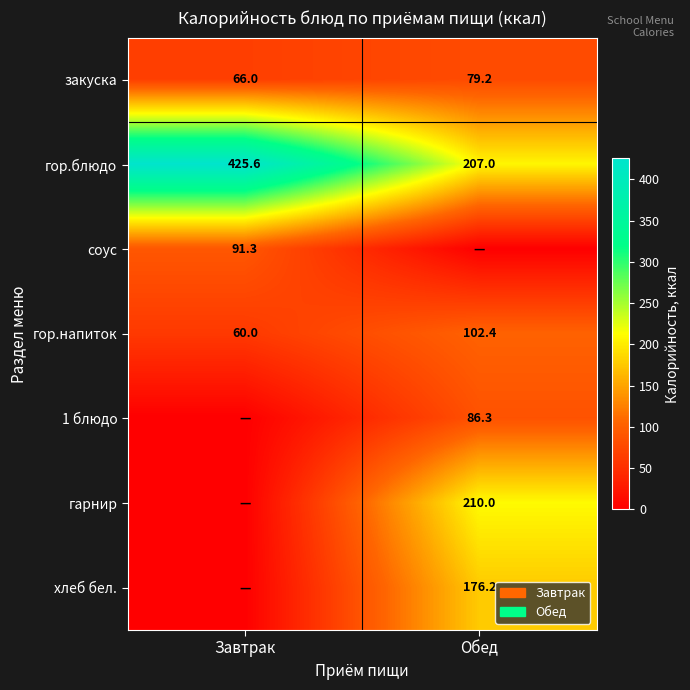

Is the value of закуска at Завтрак greater than the value of 1 блюдо at Обед?

No